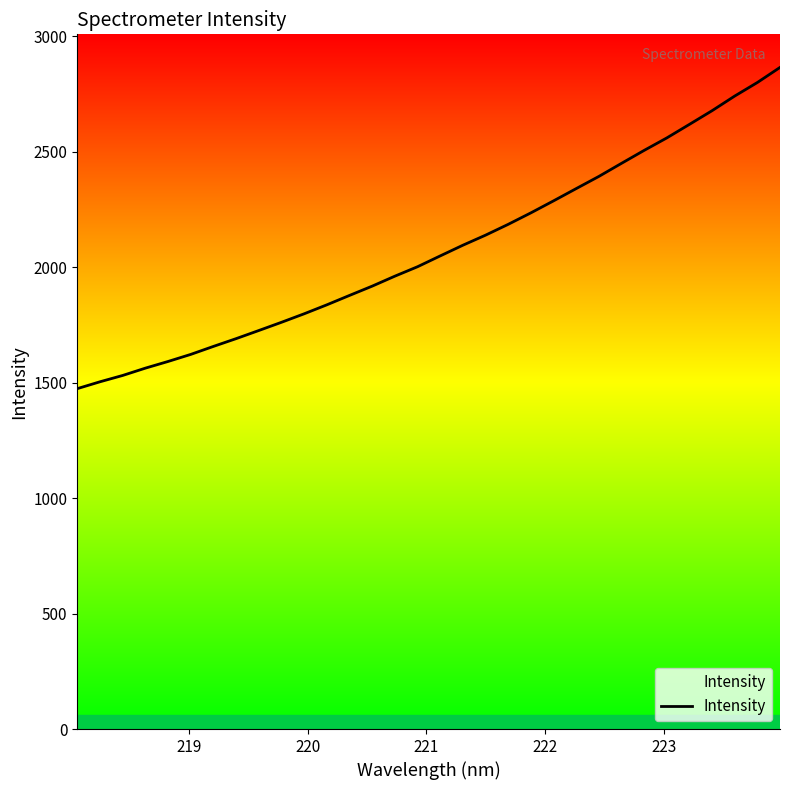

What is the maximum value shown in the chart?

2865.3